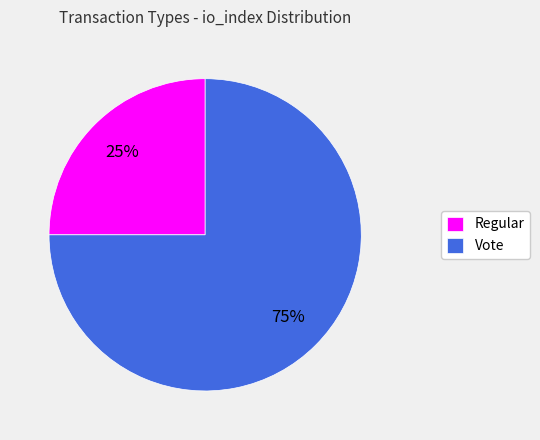

To the nearest percent, what percentage of the pie is Regular?

25%